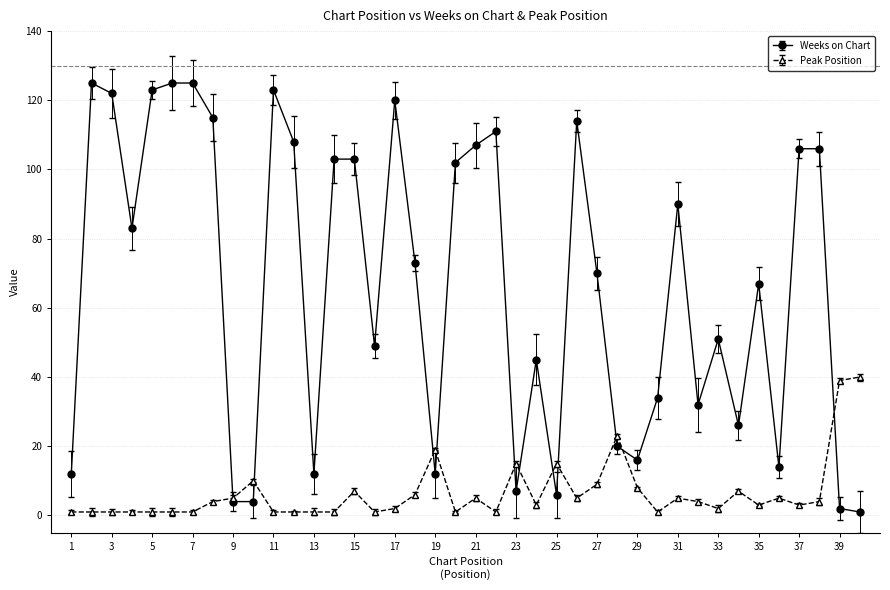

What is the greatest value displayed?

125